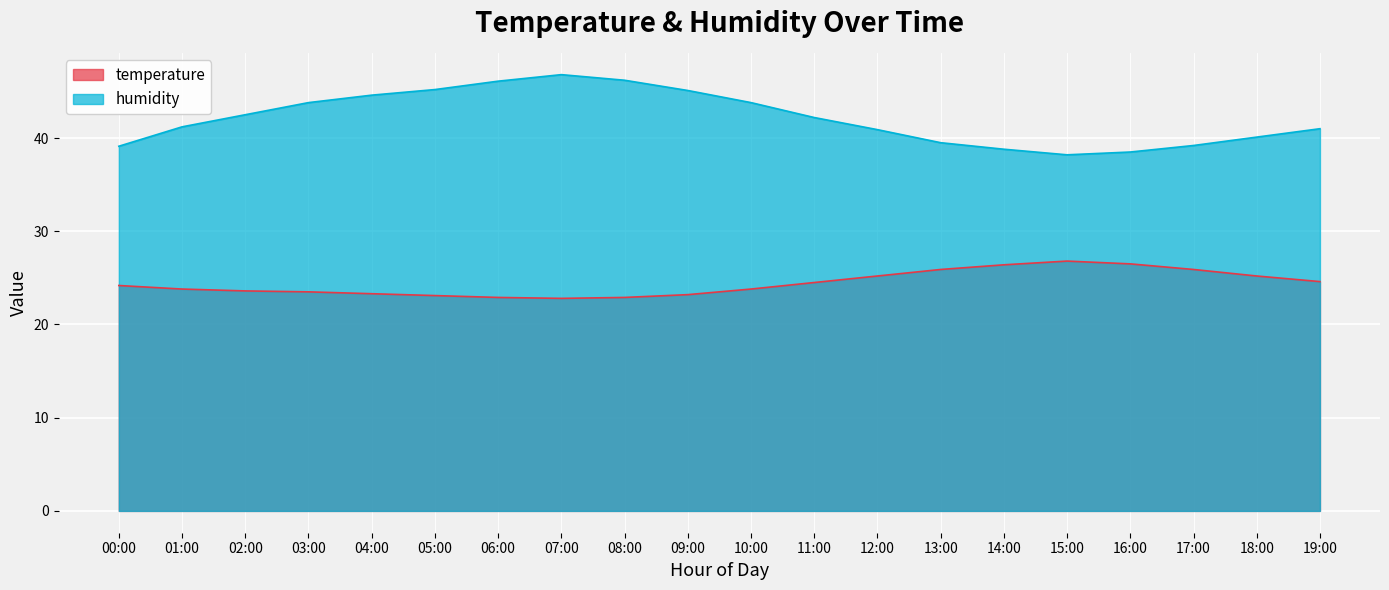

Where is humidity nearest to the value 42?

11:00